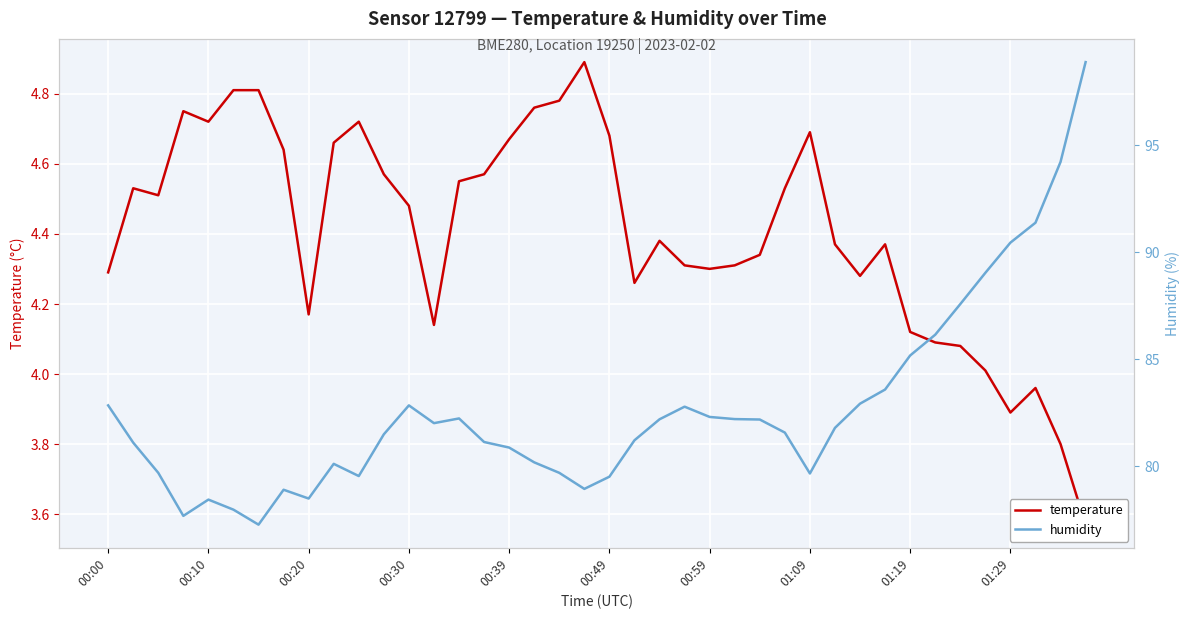

What is the minimum value shown in the chart?

3.6